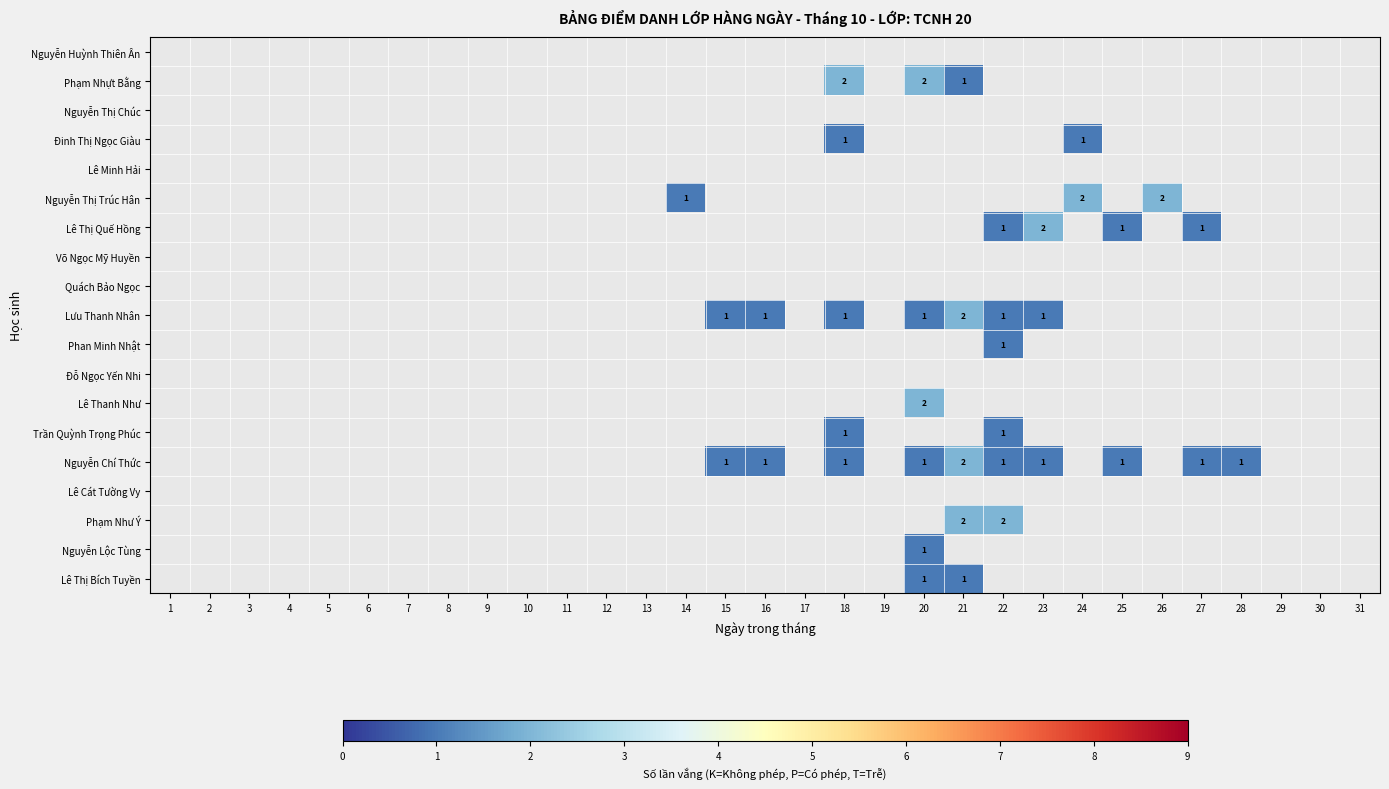

At which category does the chart reach its peak across all series?

18